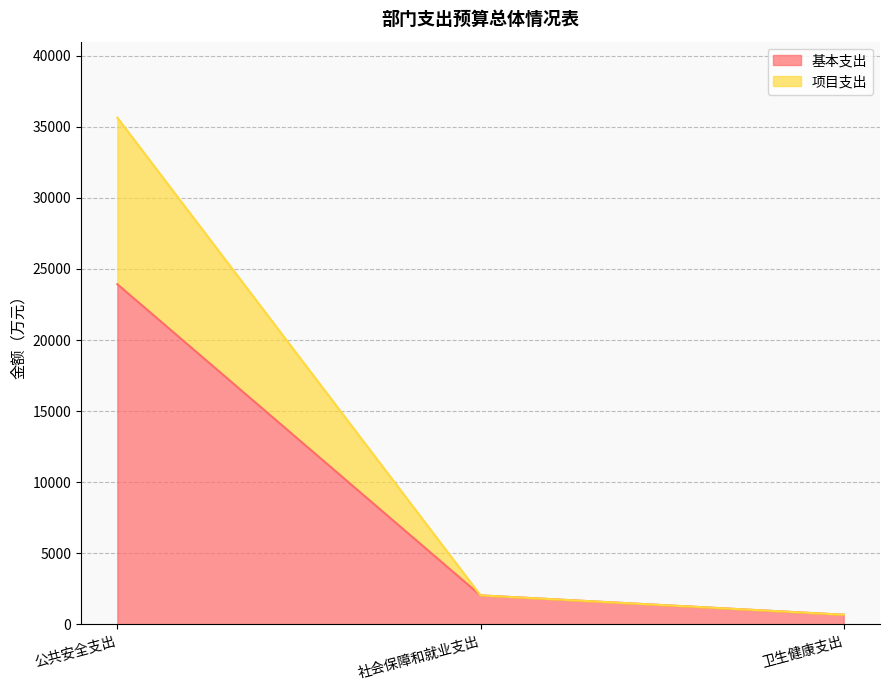

What is the label of the 3rd point from the left?

卫生健康支出